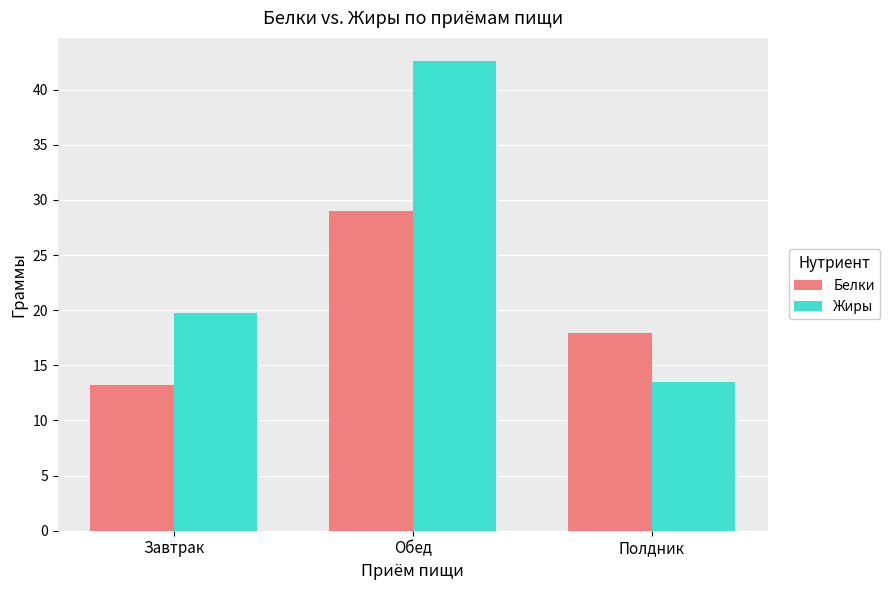

What position from the right is Завтрак?

3